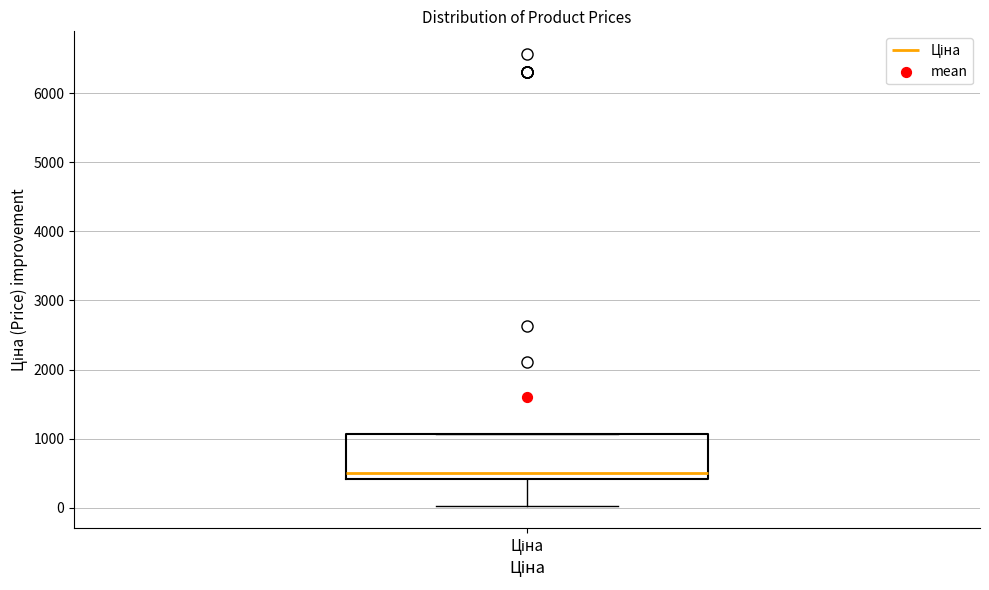

Where is the lower edge of the box for Ціна on the y-axis? The values are not printed on the chart, so give them approximately, as read against the axis.

400